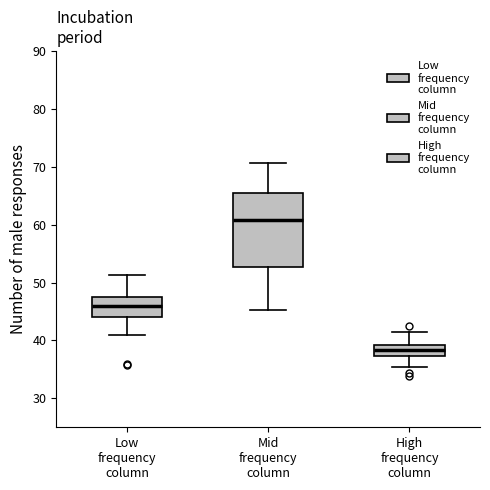

Which box has the highest median line?

Mid frequency column